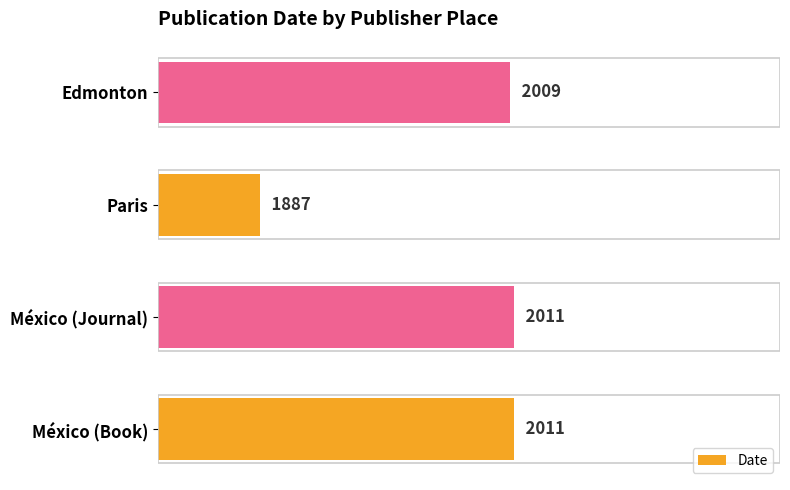

What is the sum of all values?

7918